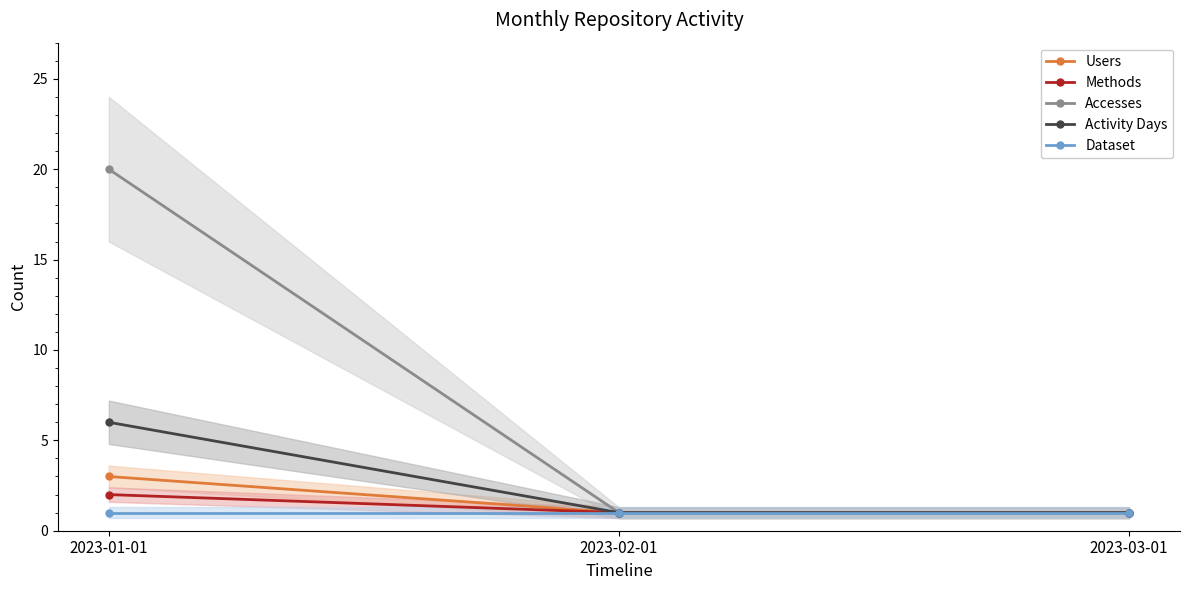

How many series are shown in this chart?

5